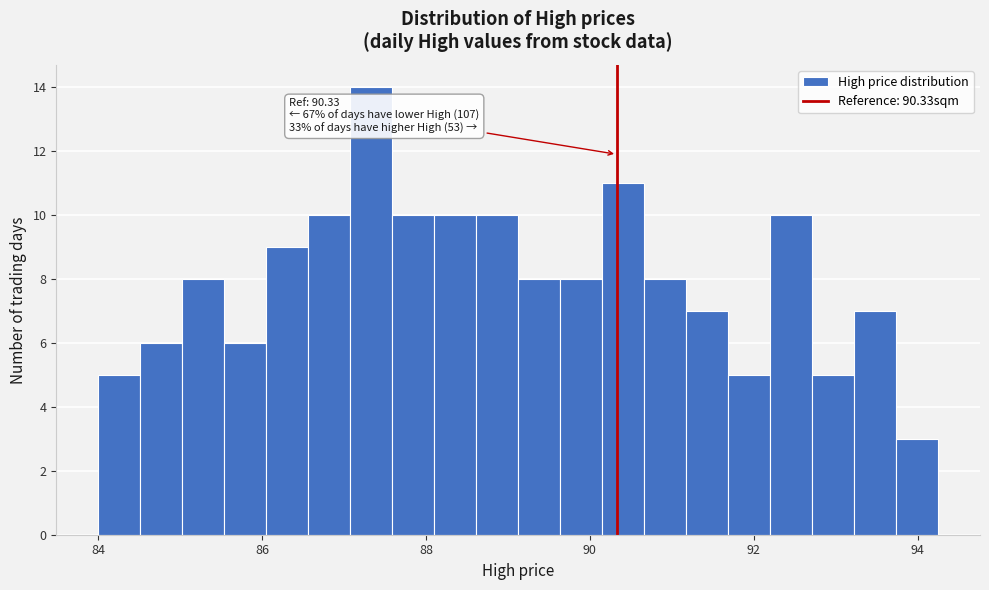

Read against the x-axis, roughly where is the centre of the tallest bar?

87.4